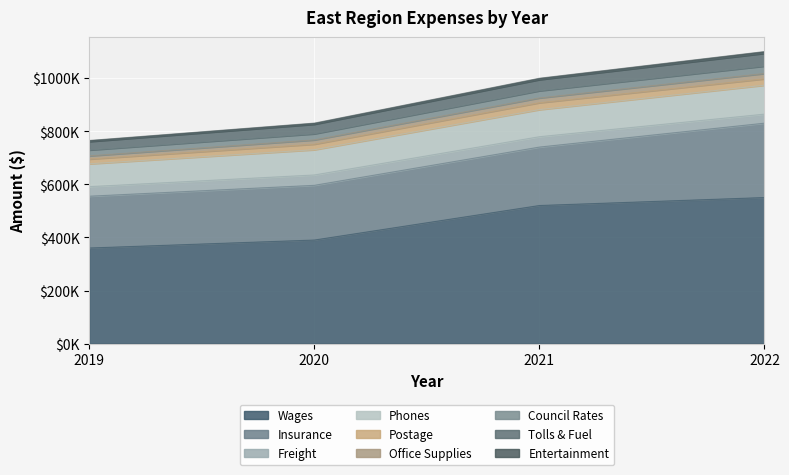

Does the chart display data point markers on the line(s)?

No